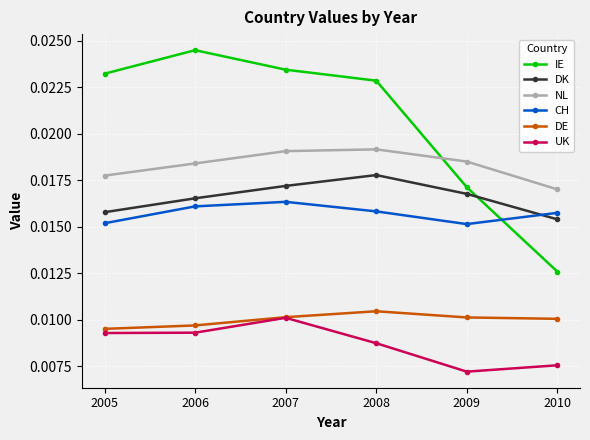

Where is NL nearest to the value 0?

2010